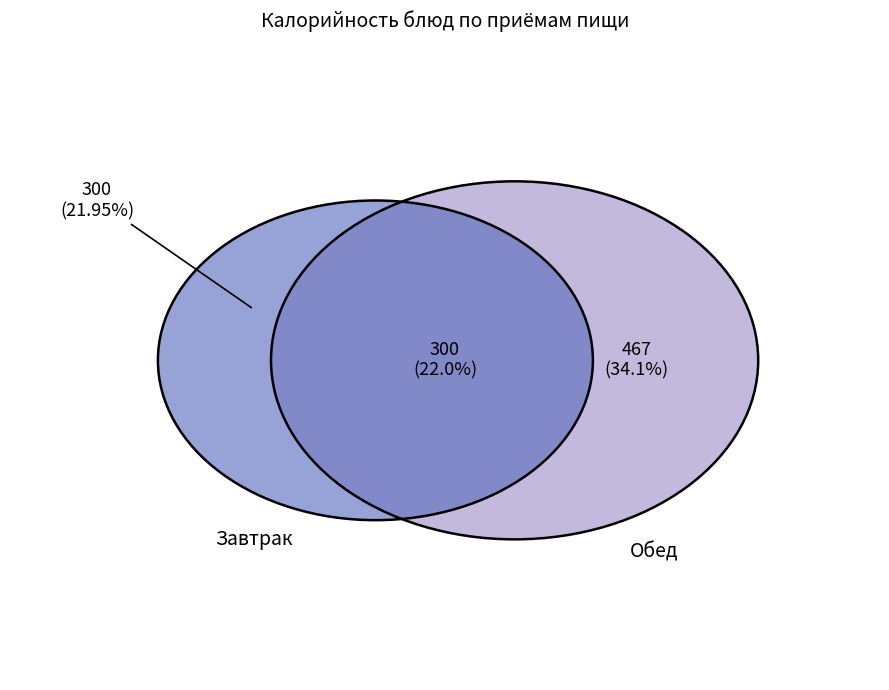

Is there a majority slice in this chart?

No